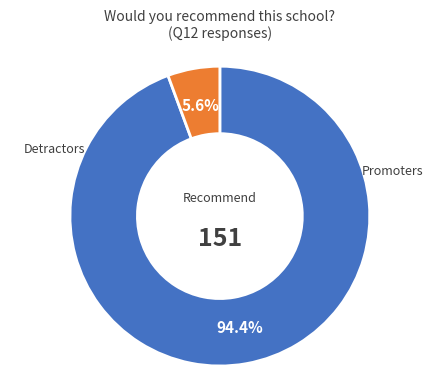

Is there a majority slice in this chart?

Yes